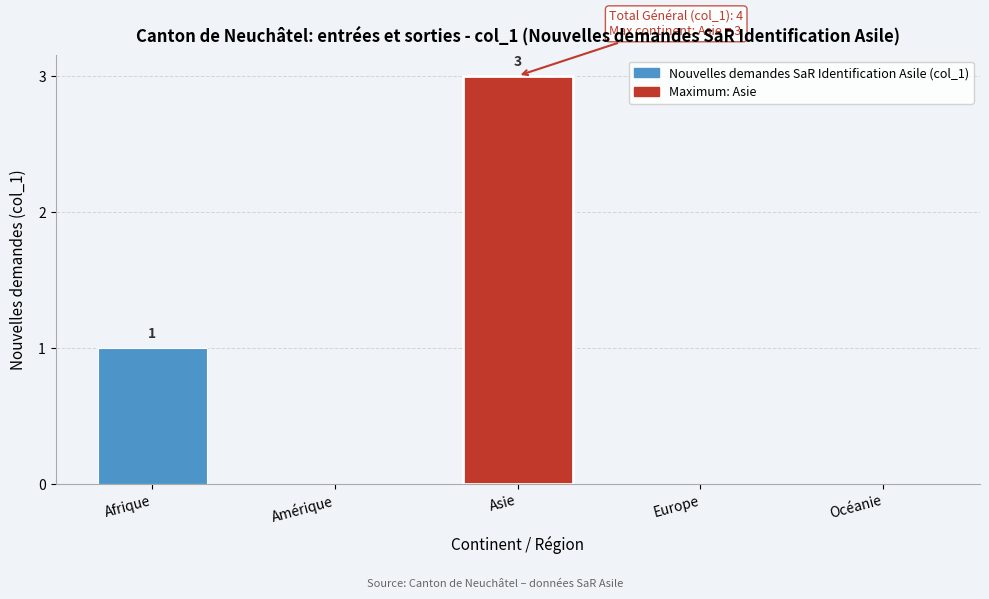

Reading right to left, transcribe all the data shown in this chart.

Océanie=0	Europe=0	Asie=3	Amérique=0	Afrique=1